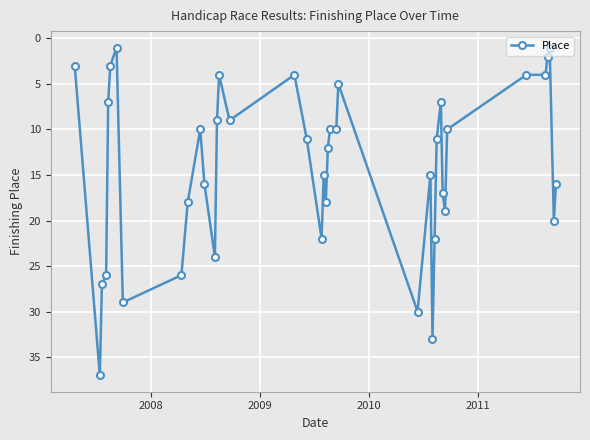

What is the sum of all values?

567